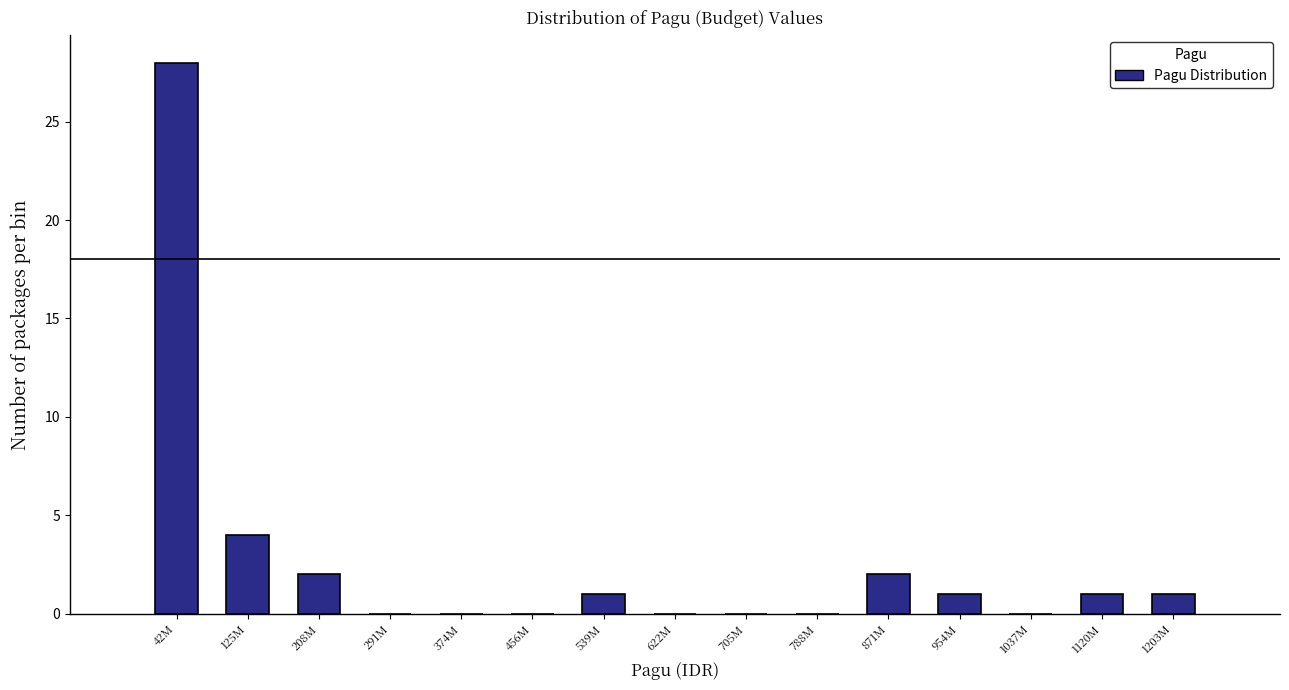

Reading right to left, list all the values displayed in this chart.

1203M=1	1120M=1	1037M=0	954M=1	871M=2	788M=0	705M=0	622M=0	539M=1	456M=0	374M=0	291M=0	208M=2	125M=4	42M=28